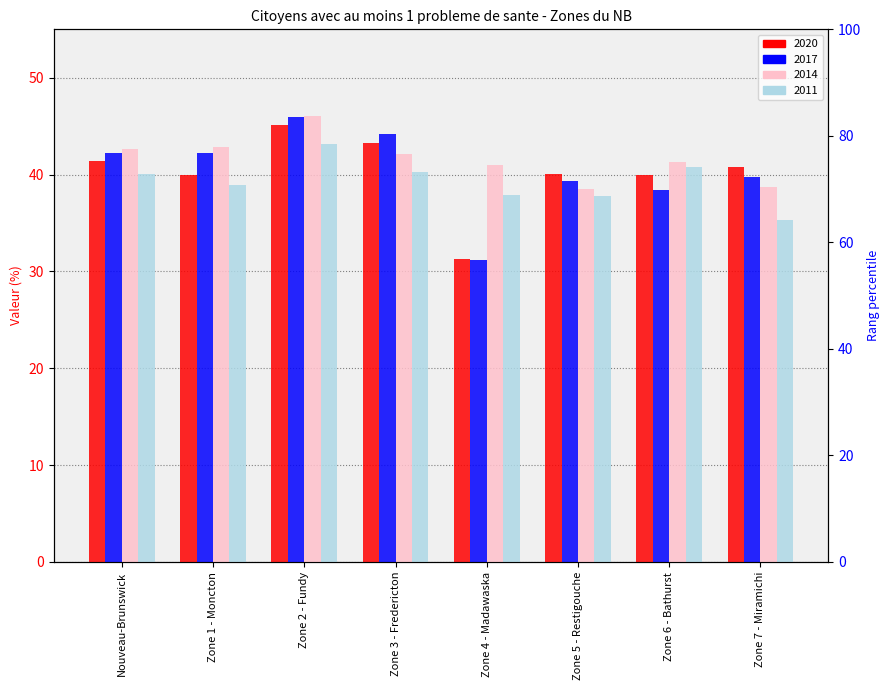

The value of 2011 at Zone 7 - Miramichi is 47.5. True or false?

False